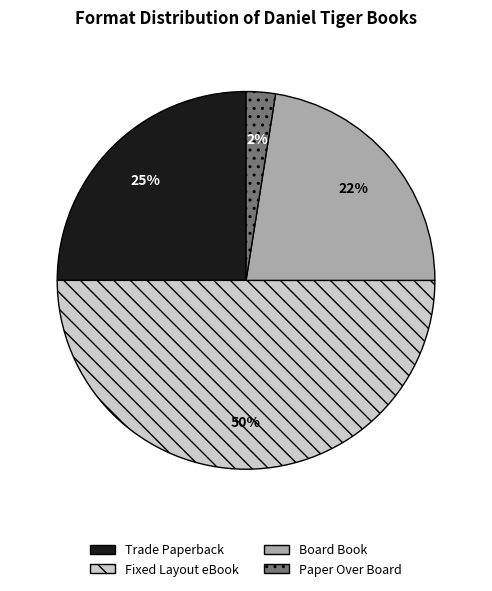

To the nearest percent, what percentage of the pie is Trade Paperback?

25%